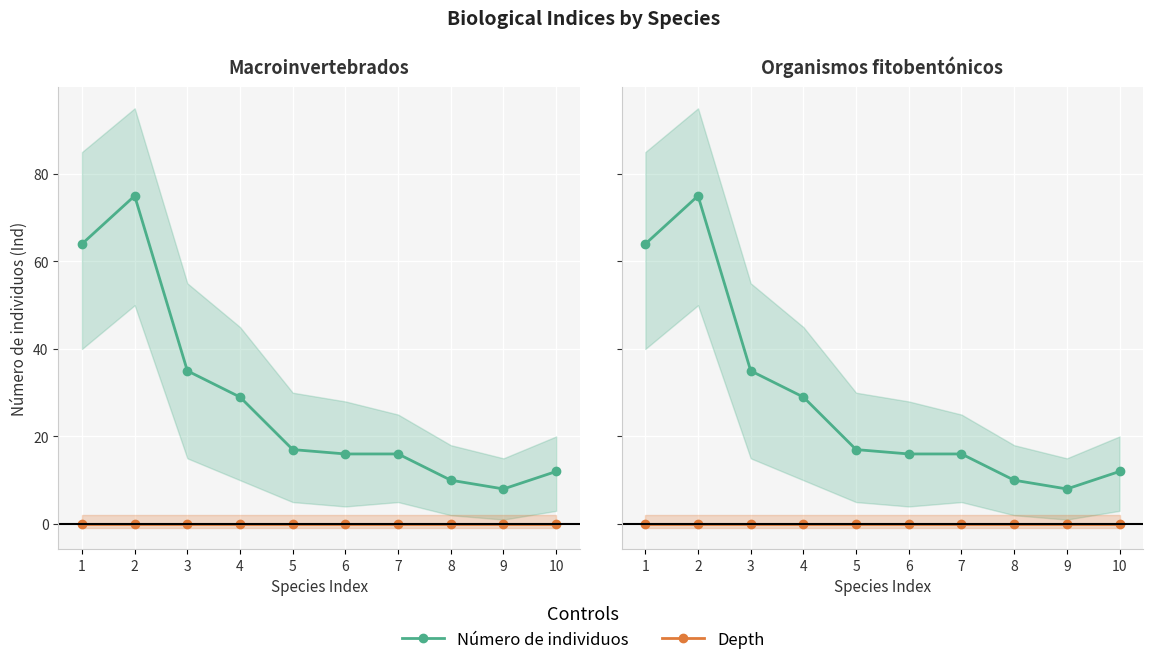

Reading right to left, list all the values displayed in this chart.

Número de individuos: 12	8	10	16	16	17	29	35	75	64
Depth: 0	0	0	0	0	0	0	0	0	0